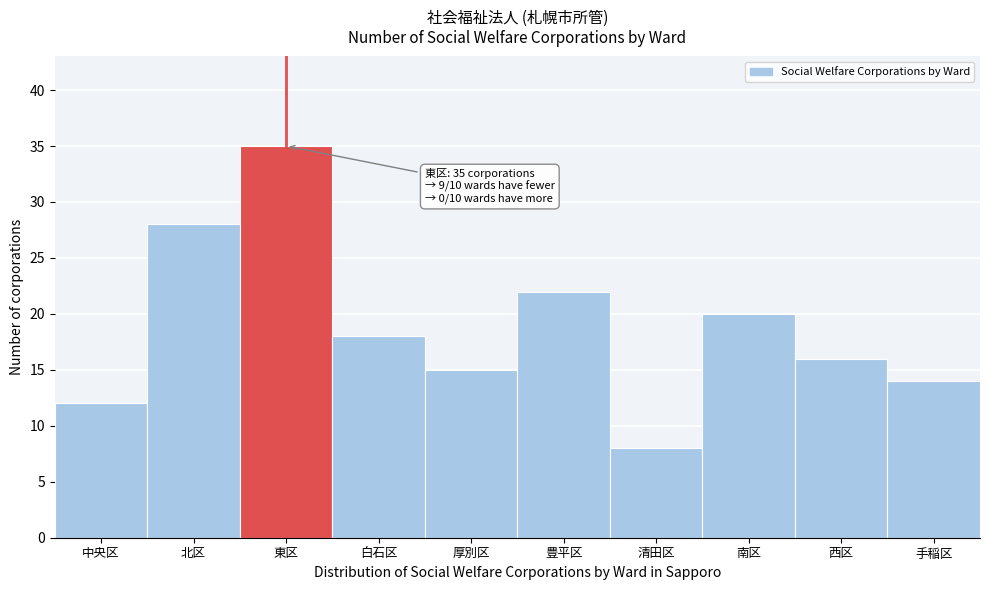

Reading left to right, what are all the values shown in this chart?

12	28	35	18	15	22	8	20	16	14